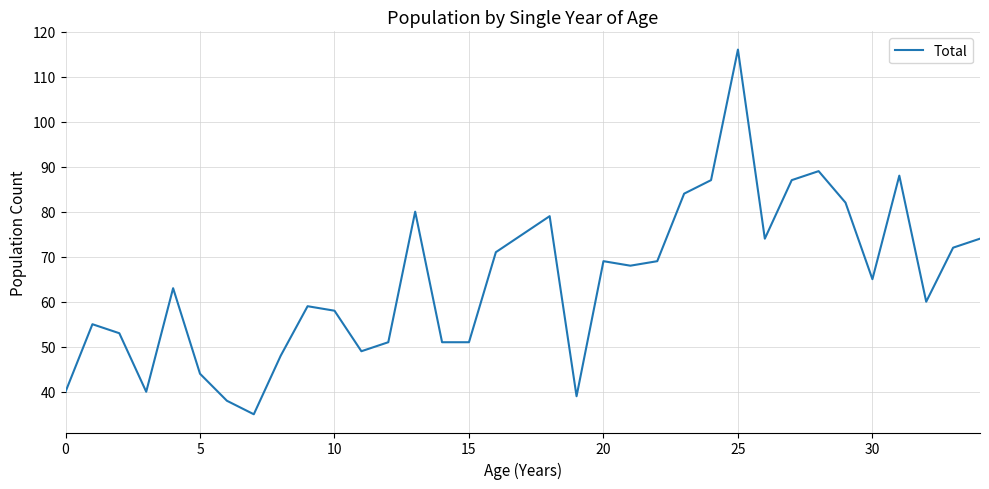

Count the number of categories in the chart.

35